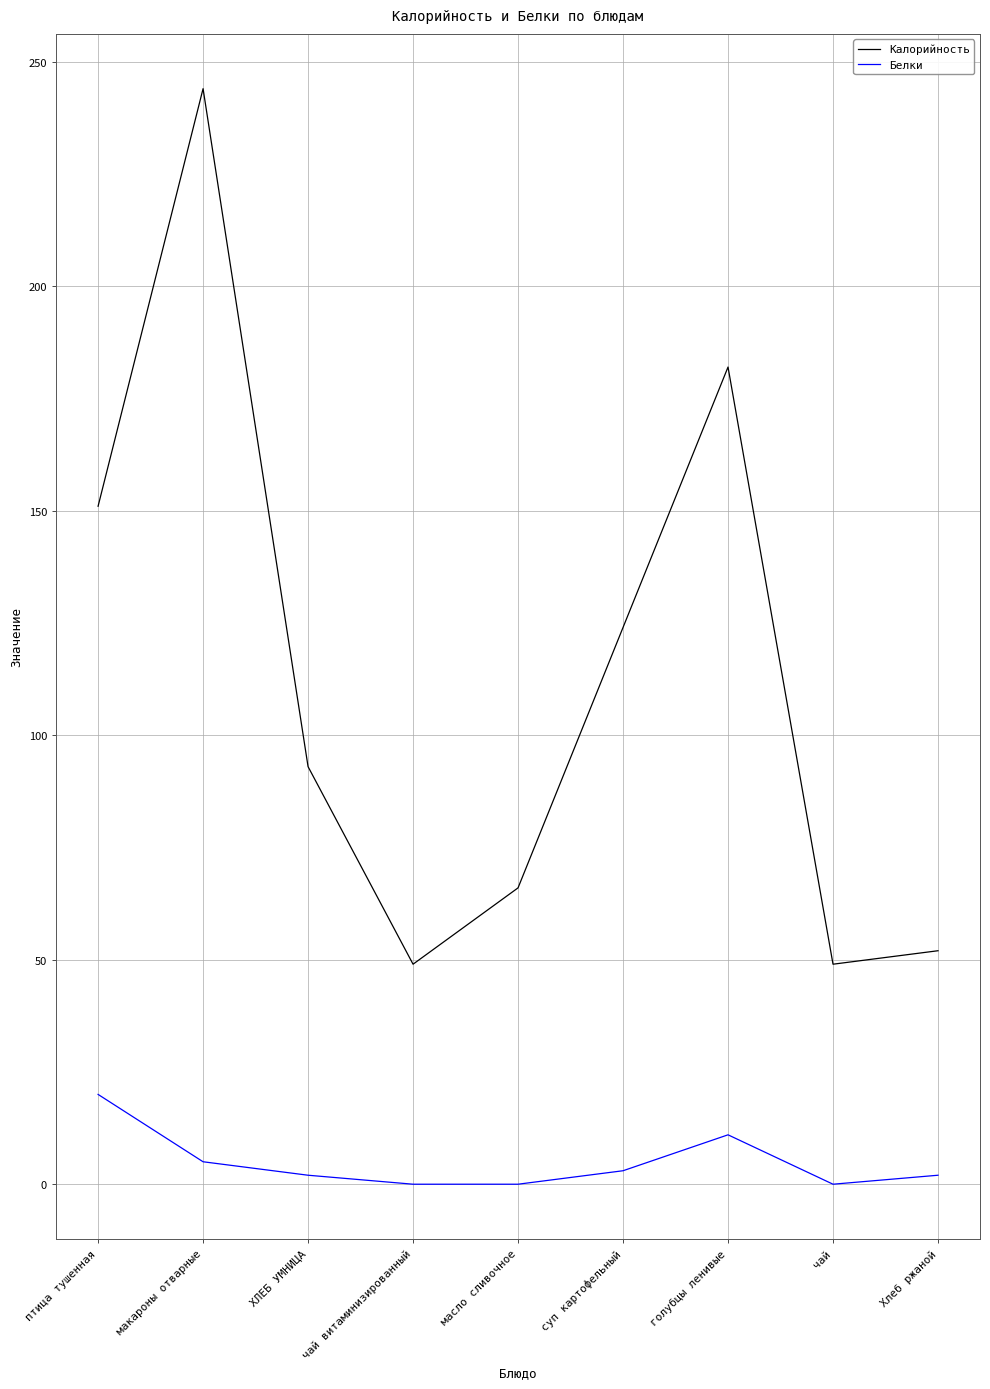

List the series in order of their overall mean, lowest first.

Белки, Калорийность